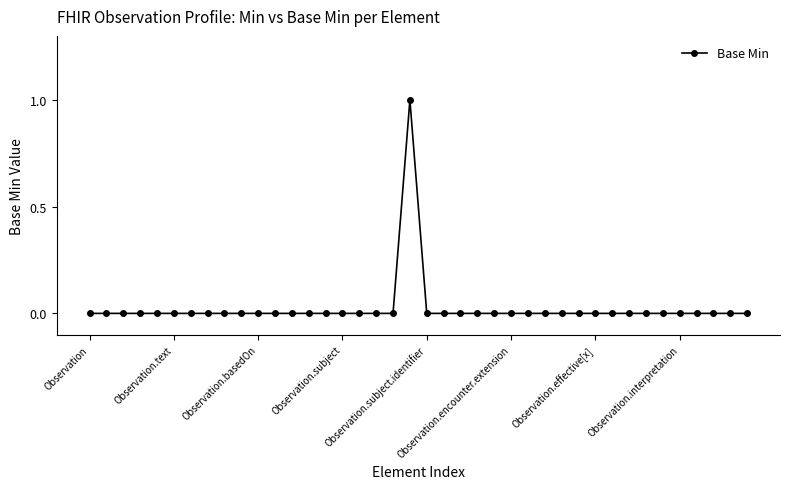

True or false: there are more than 0 points higher than both neighbors.

True